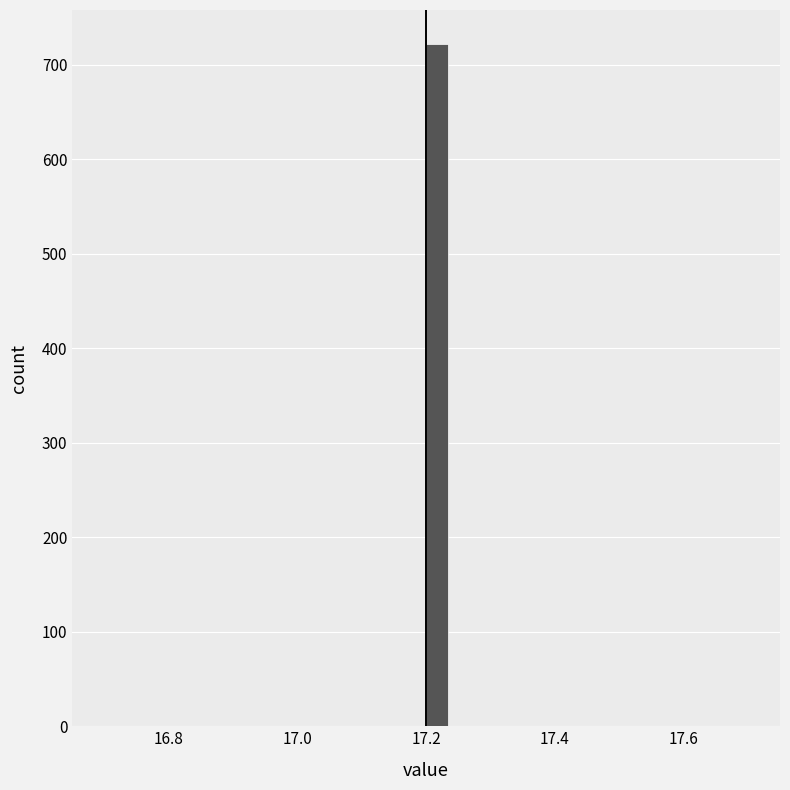

Read against the x-axis, roughly where is the centre of the tallest bar?

17.22